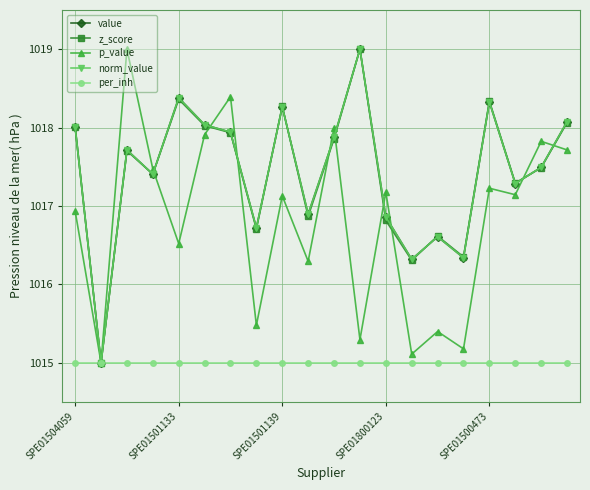

Which series has the largest total across all categories?

value